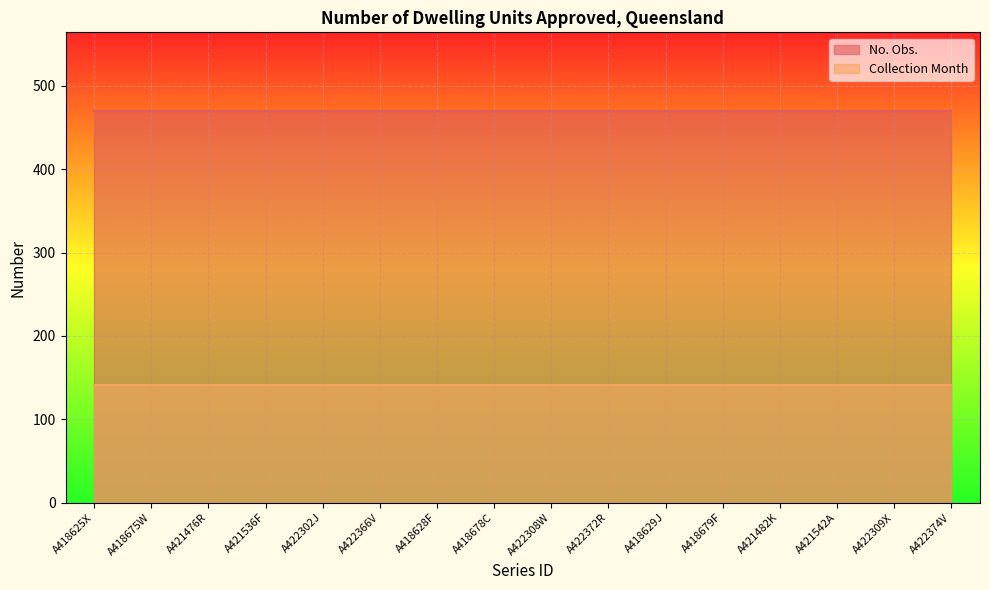

What are all the series names shown in the legend?

No. Obs., Collection Month